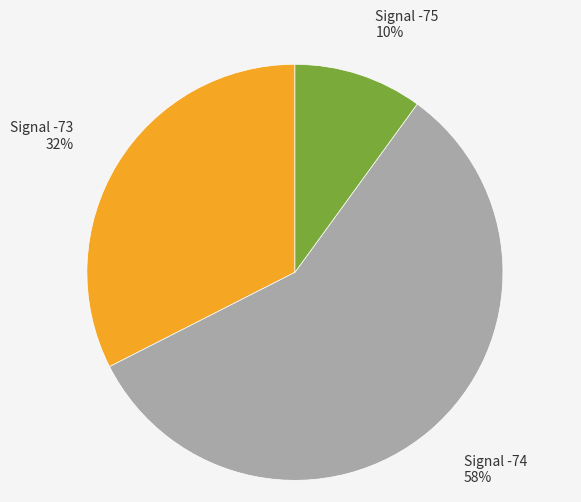

To the nearest percent, what is the difference between the largest and smallest slice percentages?

48%